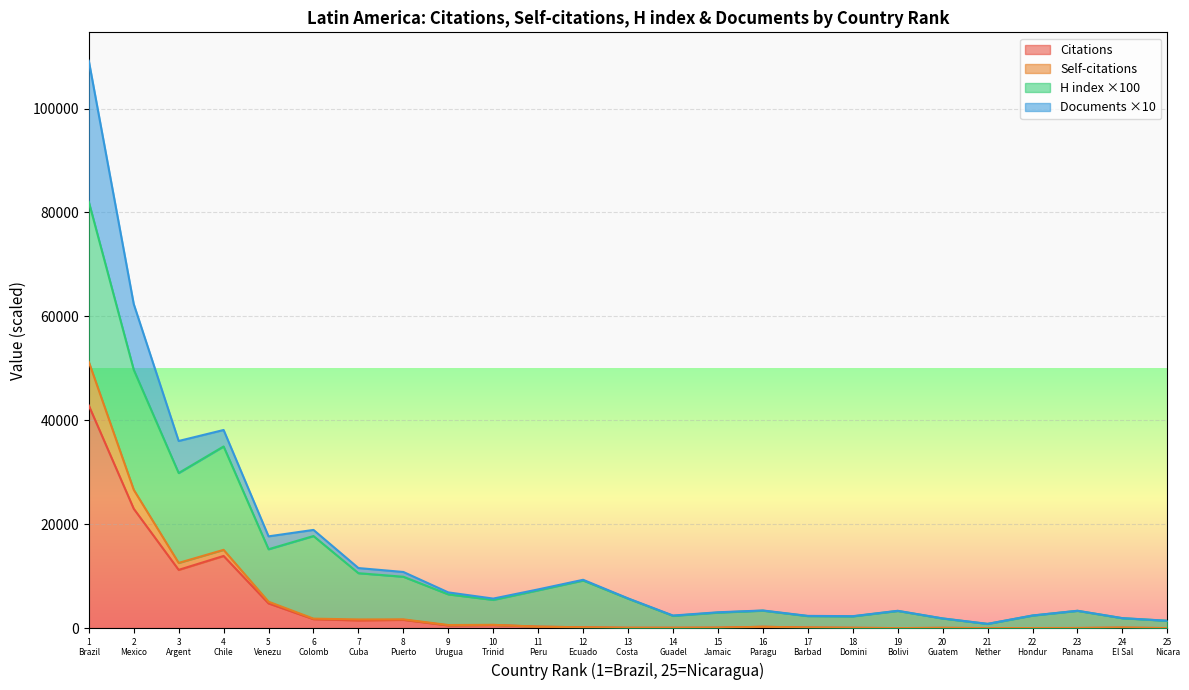

Where is the first local minimum for Citations?

3 Argent